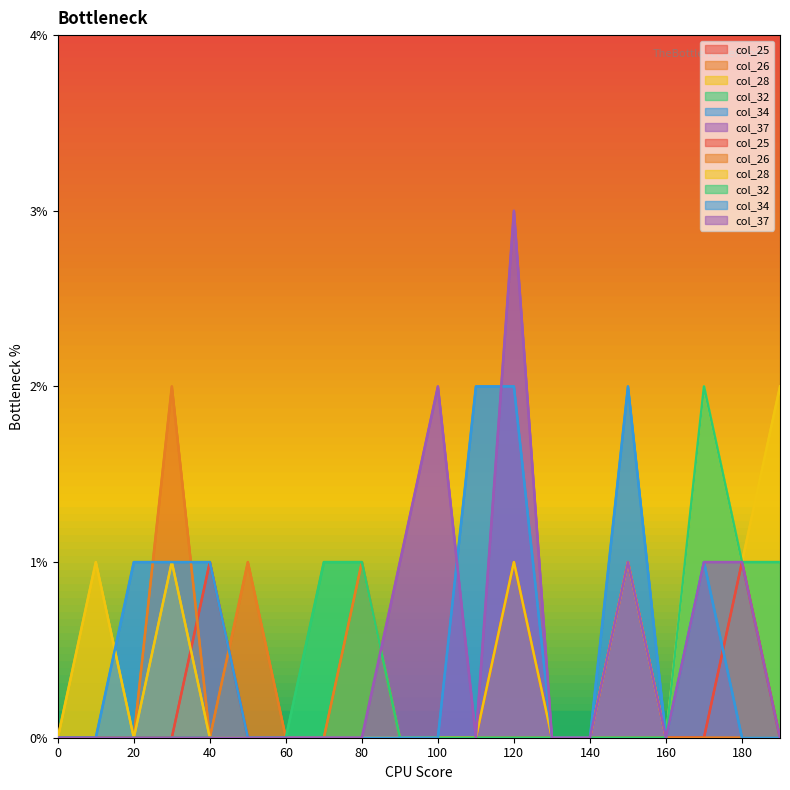

Where is col_32 nearest to the value 1?

70